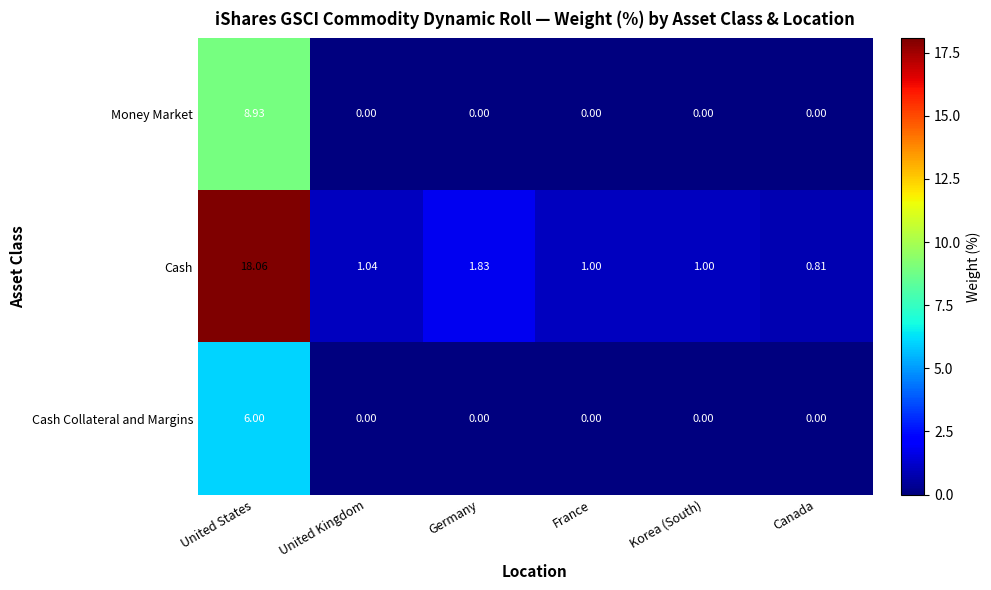

Where is Cash nearest to the value 9?

Germany